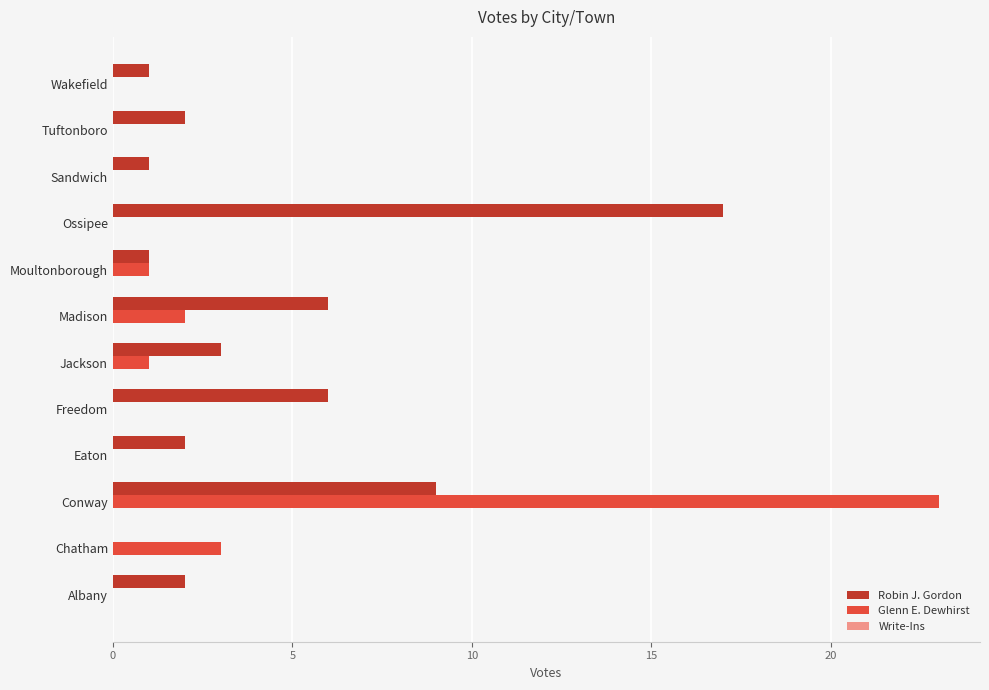

Where is Robin J. Gordon nearest to the value 8?

Conway